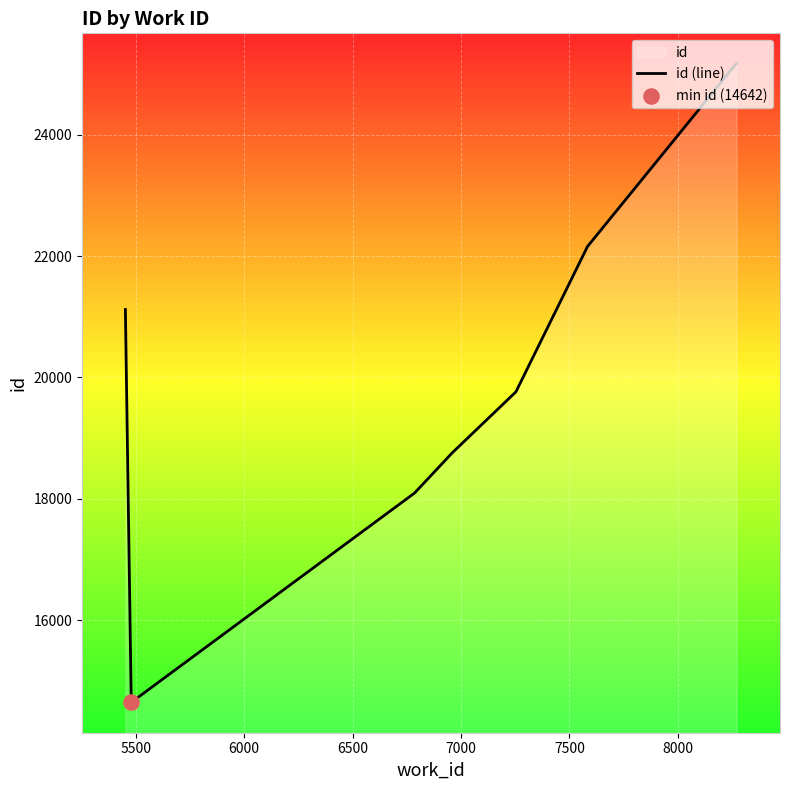

Which has a higher value, 6500 or 8000?

8000